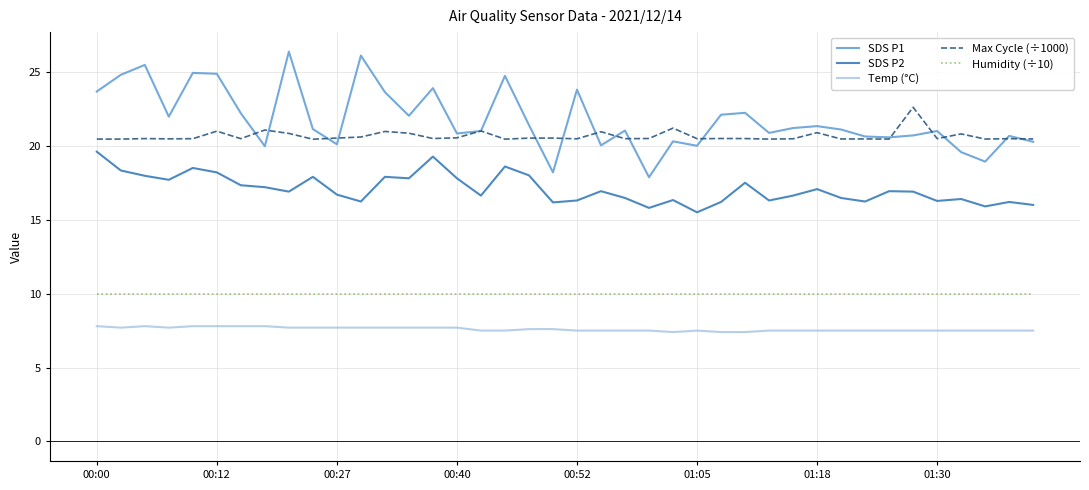

True or false: SDS P2 and Temp (°C) cross at least once.

False